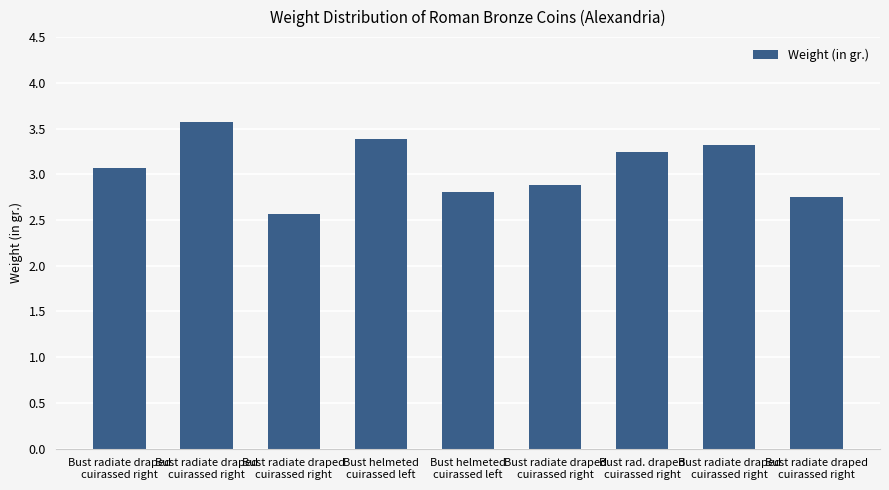

What is the label of the 8th bar from the right?

Bust radiate draped
cuirassed right